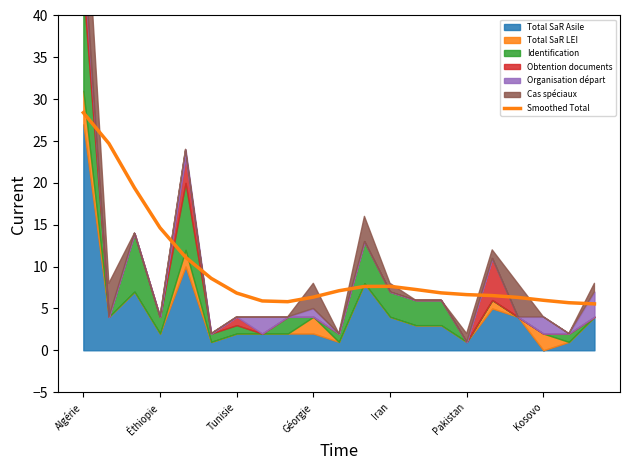

What is the maximum value for Smoothed Total?

28.4